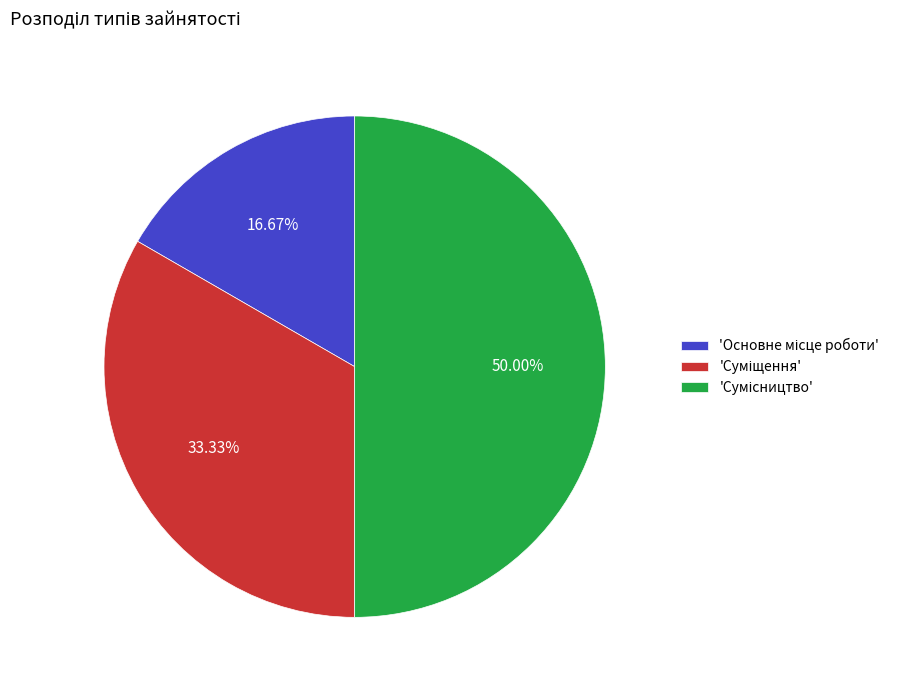

To the nearest percent, what is the average slice percentage?

33%